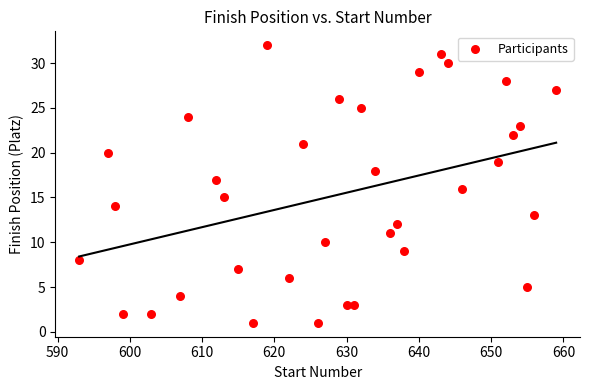

What is the range of Y values (max minus min)?

31